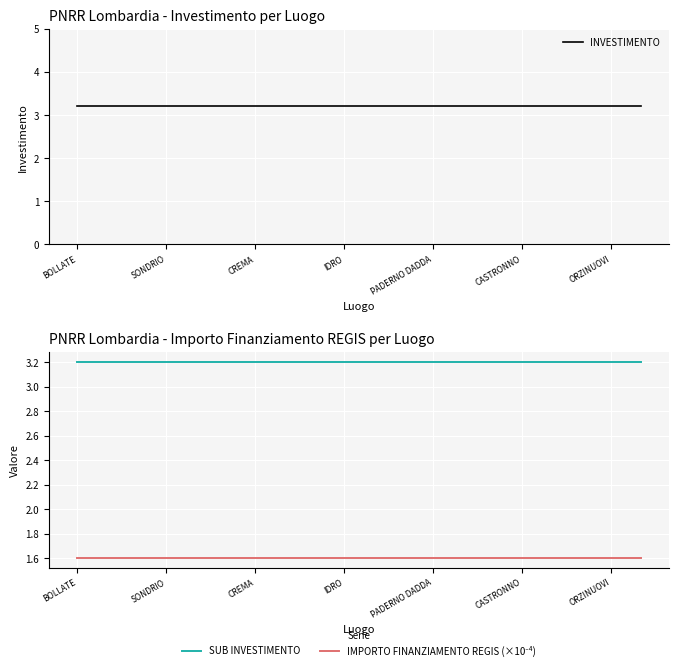

What is the lowest value of the SUB INVESTIMENTO series?

3.2